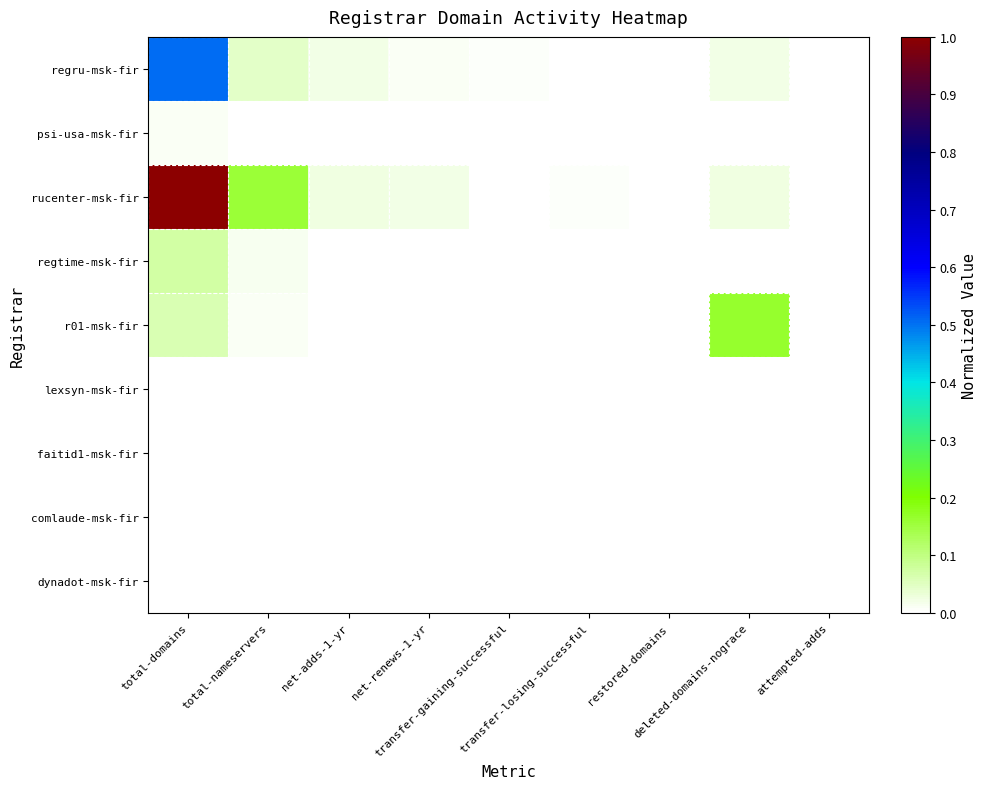

Reading left to right, what are all the values shown in this chart?

regru-msk-fir: total-domains=0.5	total-nameservers=0.0	net-adds-1-yr=0.0	net-renews-1-yr=0.0	transfer-gaining-successful=0.0	transfer-losing-successful=0.0	restored-domains=0.0	deleted-domains-nograce=0.0	attempted-adds=0.0
psi-usa-msk-fir: total-domains=0.0	total-nameservers=0.0	net-adds-1-yr=0.0	net-renews-1-yr=0.0	transfer-gaining-successful=0.0	transfer-losing-successful=0.0	restored-domains=0.0	deleted-domains-nograce=0.0	attempted-adds=0.0
rucenter-msk-fir: total-domains=1.0	total-nameservers=0.2	net-adds-1-yr=0.0	net-renews-1-yr=0.0	transfer-gaining-successful=0.0	transfer-losing-successful=0.0	restored-domains=0.0	deleted-domains-nograce=0.0	attempted-adds=0.0
regtime-msk-fir: total-domains=0.1	total-nameservers=0.0	net-adds-1-yr=0.0	net-renews-1-yr=0.0	transfer-gaining-successful=0.0	transfer-losing-successful=0.0	restored-domains=0.0	deleted-domains-nograce=0.0	attempted-adds=0.0
r01-msk-fir: total-domains=0.1	total-nameservers=0.0	net-adds-1-yr=0.0	net-renews-1-yr=0.0	transfer-gaining-successful=0.0	transfer-losing-successful=0.0	restored-domains=0.0	deleted-domains-nograce=0.2	attempted-adds=0.0
lexsyn-msk-fir: total-domains=0.0	total-nameservers=0.0	net-adds-1-yr=0.0	net-renews-1-yr=0.0	transfer-gaining-successful=0.0	transfer-losing-successful=0.0	restored-domains=0.0	deleted-domains-nograce=0.0	attempted-adds=0.0
faitid1-msk-fir: total-domains=0.0	total-nameservers=0.0	net-adds-1-yr=0.0	net-renews-1-yr=0.0	transfer-gaining-successful=0.0	transfer-losing-successful=0.0	restored-domains=0.0	deleted-domains-nograce=0.0	attempted-adds=0.0
comlaude-msk-fir: total-domains=0.0	total-nameservers=0.0	net-adds-1-yr=0.0	net-renews-1-yr=0.0	transfer-gaining-successful=0.0	transfer-losing-successful=0.0	restored-domains=0.0	deleted-domains-nograce=0.0	attempted-adds=0.0
dynadot-msk-fir: total-domains=0.0	total-nameservers=0.0	net-adds-1-yr=0.0	net-renews-1-yr=0.0	transfer-gaining-successful=0.0	transfer-losing-successful=0.0	restored-domains=0.0	deleted-domains-nograce=0.0	attempted-adds=0.0